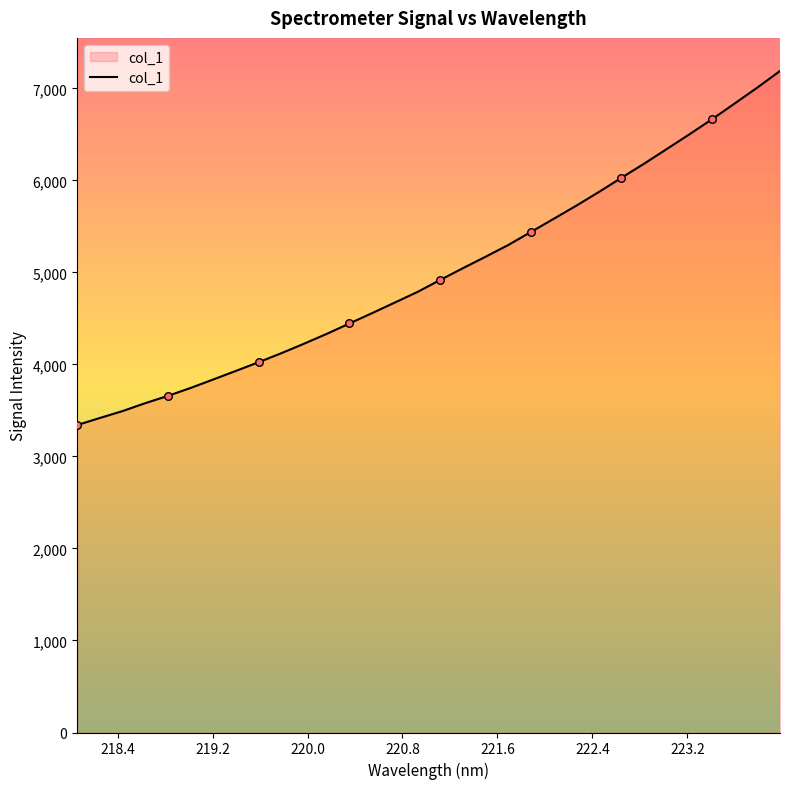

What is the difference between the maximum and minimum values?

3849.0